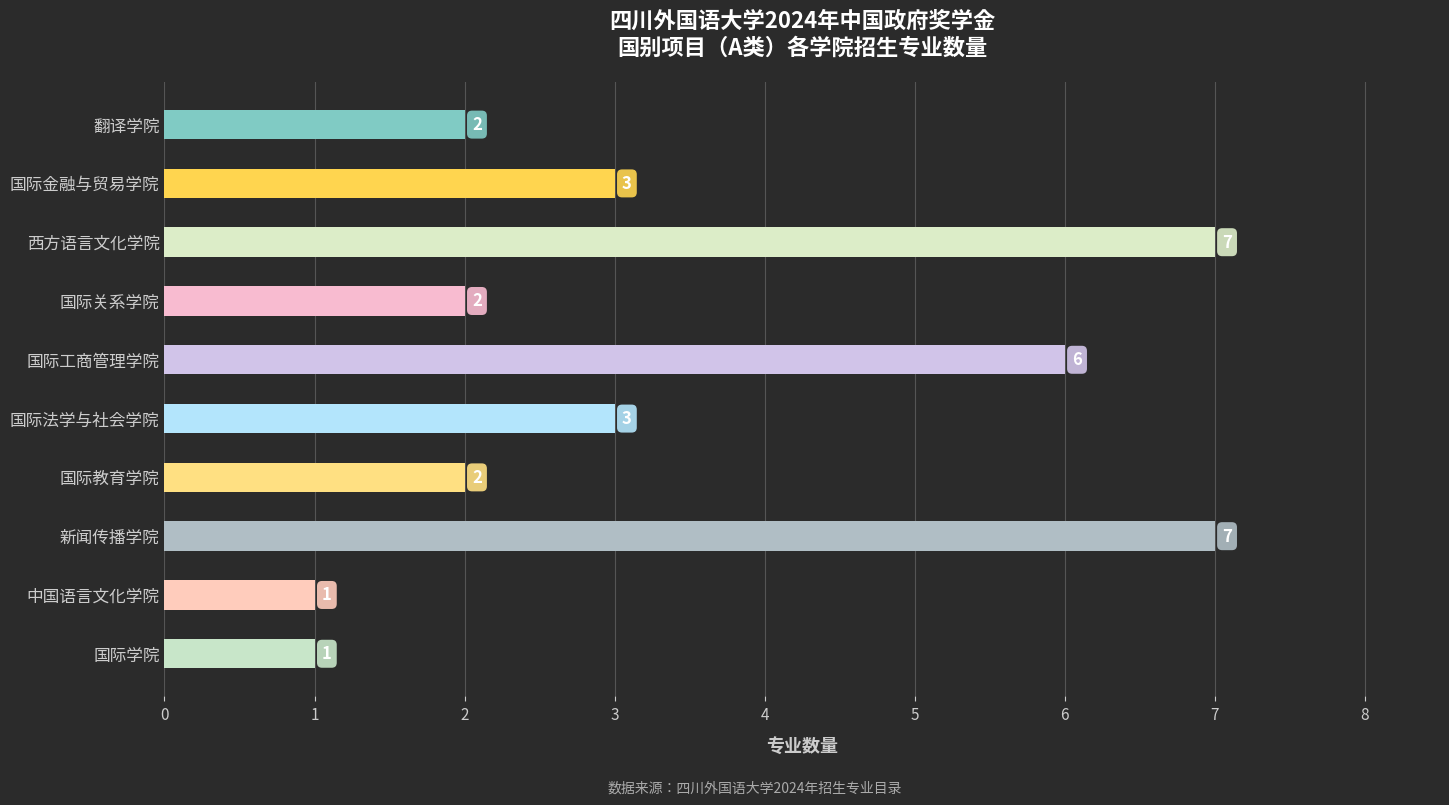

Count the values in the range 2 to 6.

6